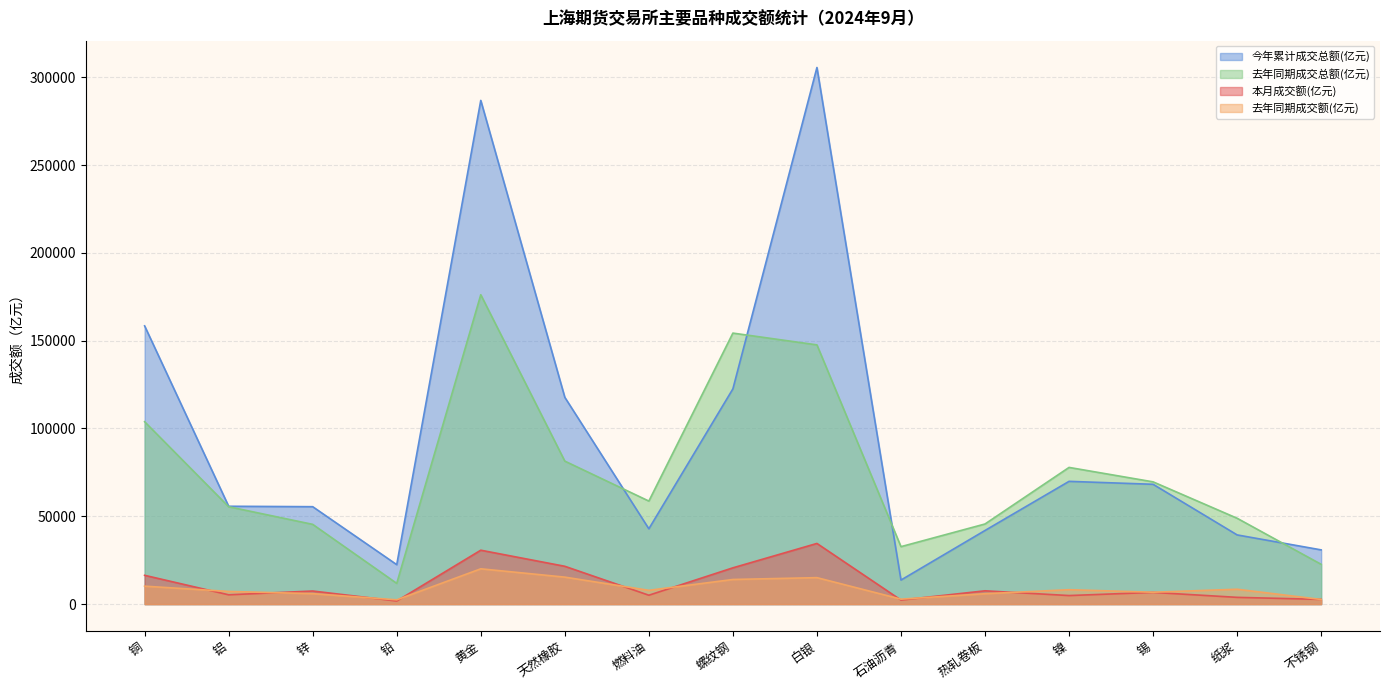

How many series are shown in this chart?

4